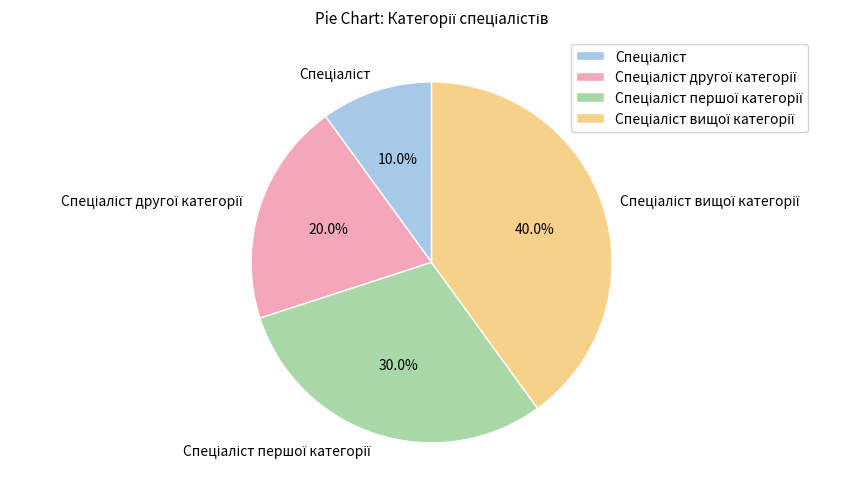

Count the number of slices in the pie.

4